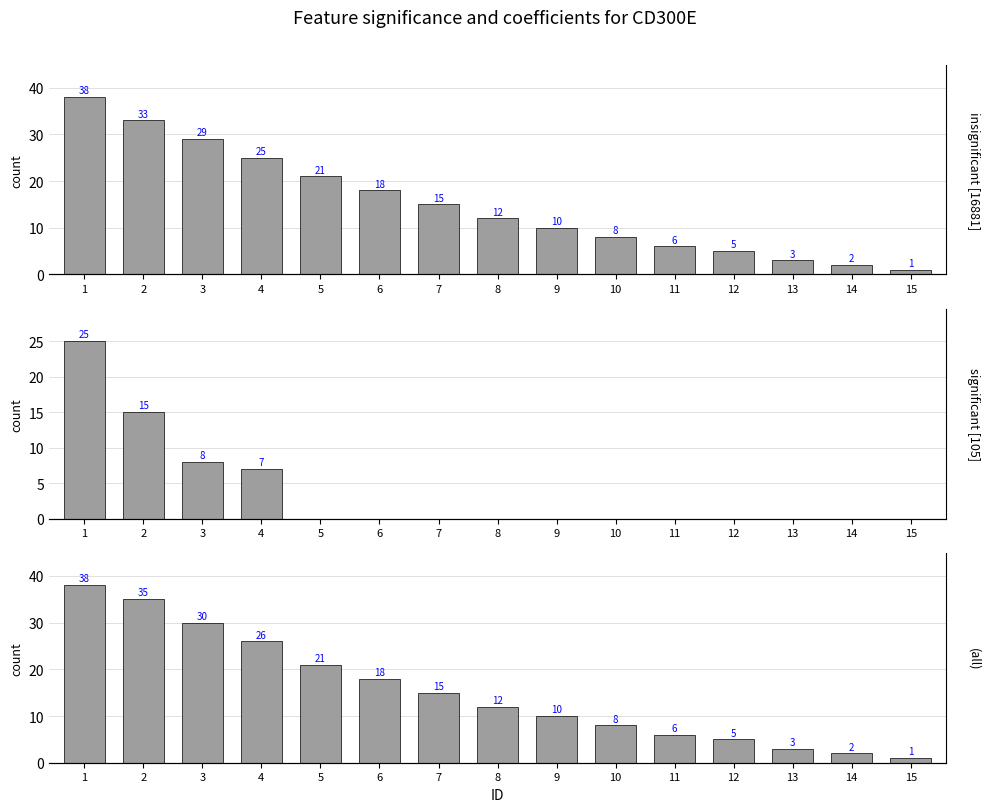

What are all the series names shown in the legend?

insignificant [16881], significant [105], (all)